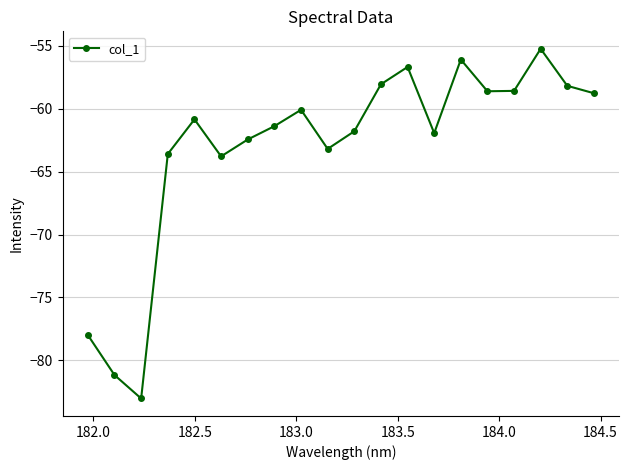

Reading left to right, transcribe all the data shown in this chart.

-78.0	-81.2	-83.0	-63.6	-60.8	-63.8	-62.4	-61.4	-60.1	-63.2	-61.8	-58.0	-56.7	-61.9	-56.1	-58.6	-58.6	-55.2	-58.2	-58.8